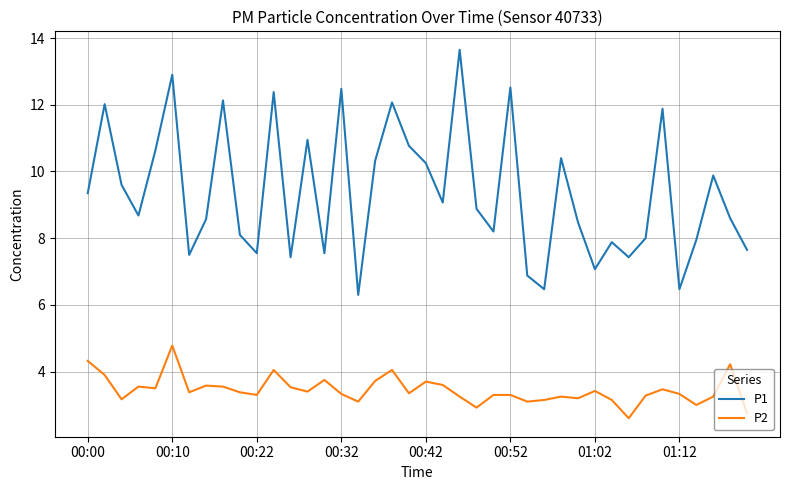

What is the smallest value displayed?

2.6